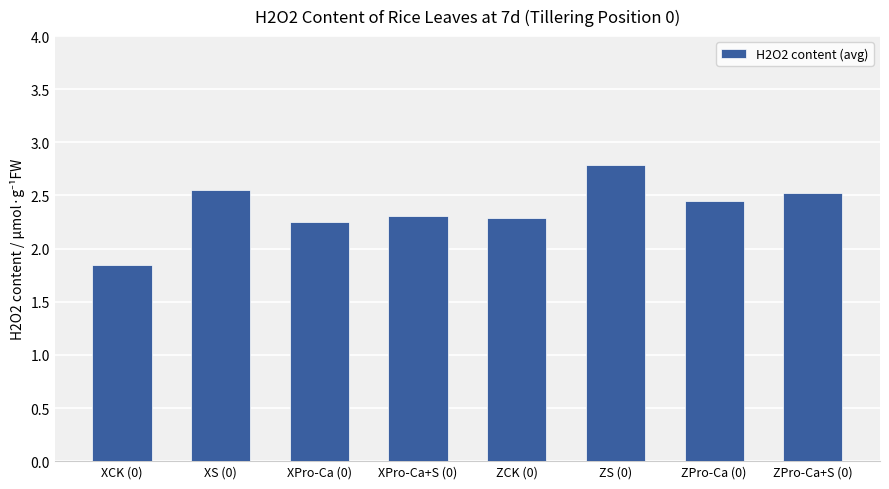

What is the difference between the maximum and minimum values?

0.9